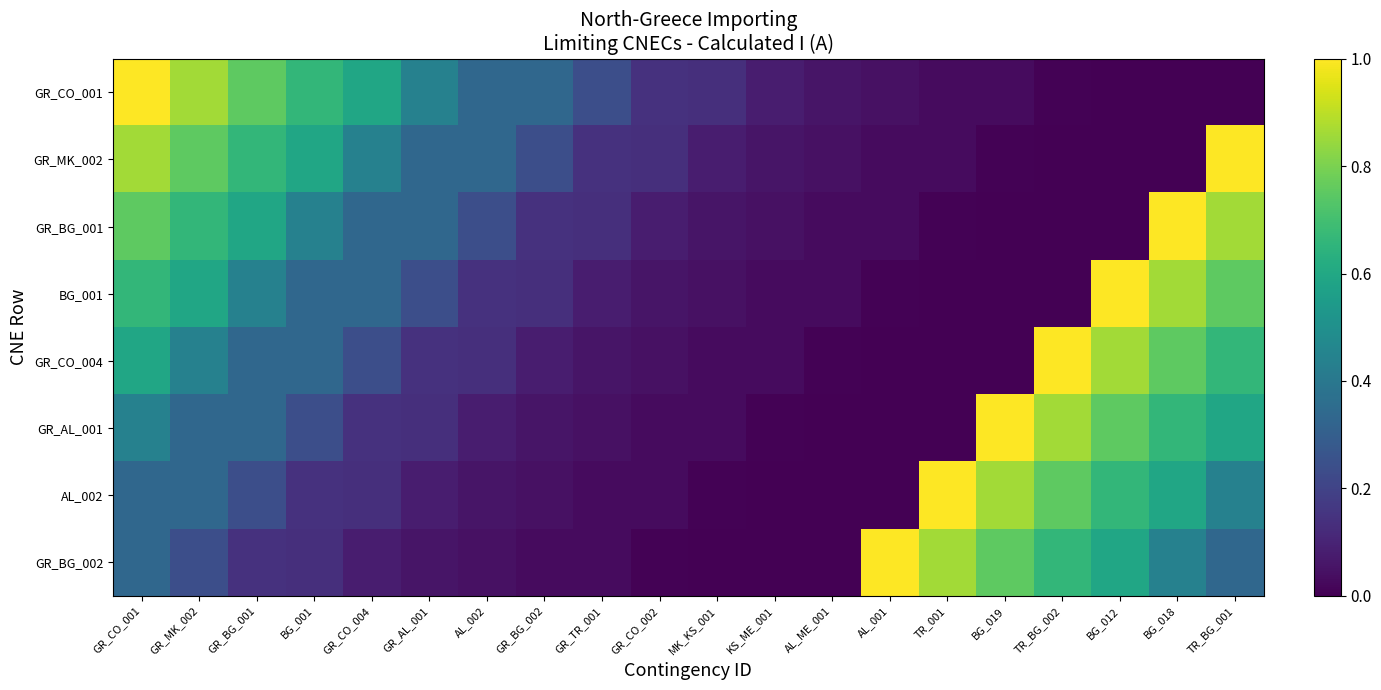

At which category does the chart reach its peak across all series?

GR_CO_001